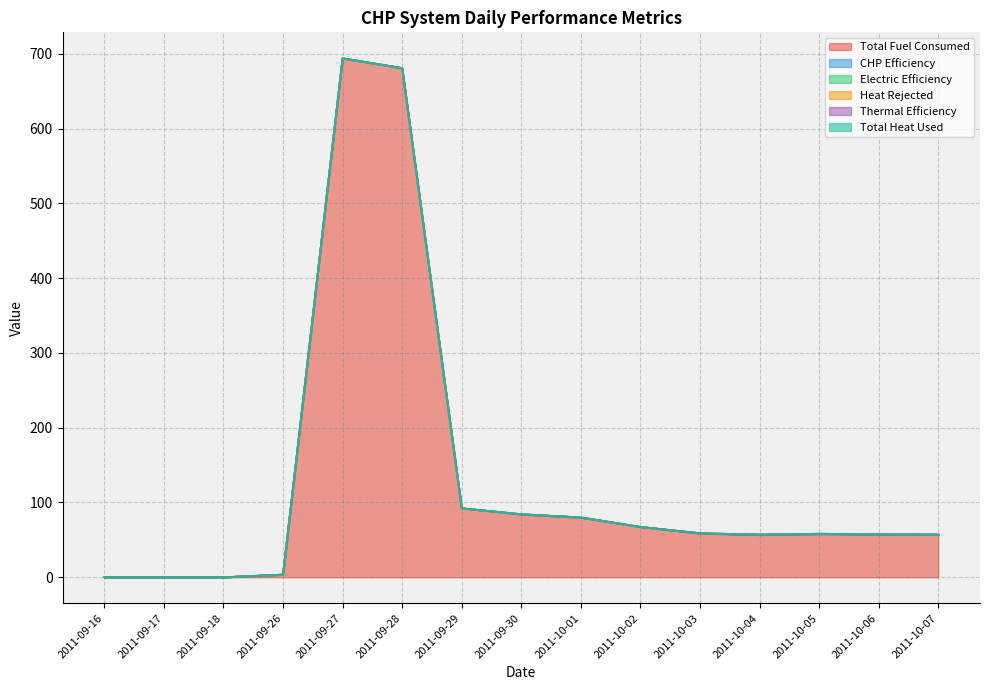

What are all the series names shown in the legend?

Total Fuel Consumed, CHP Efficiency, Electric Efficiency, Heat Rejected, Thermal Efficiency, Total Heat Used